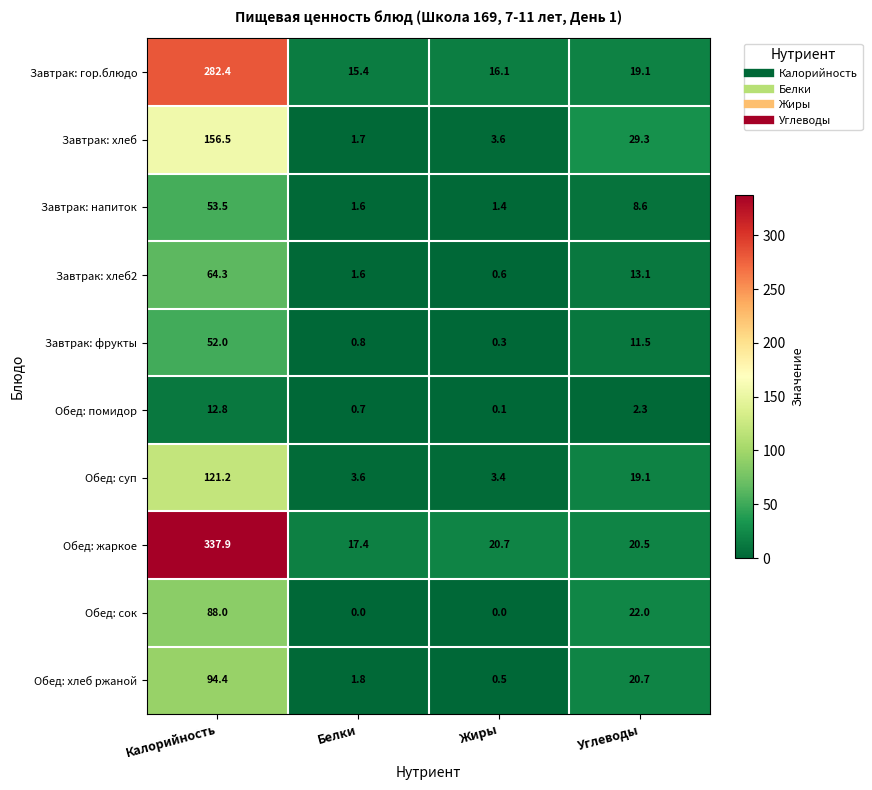

At how many categories does at least one series exceed 31?

1